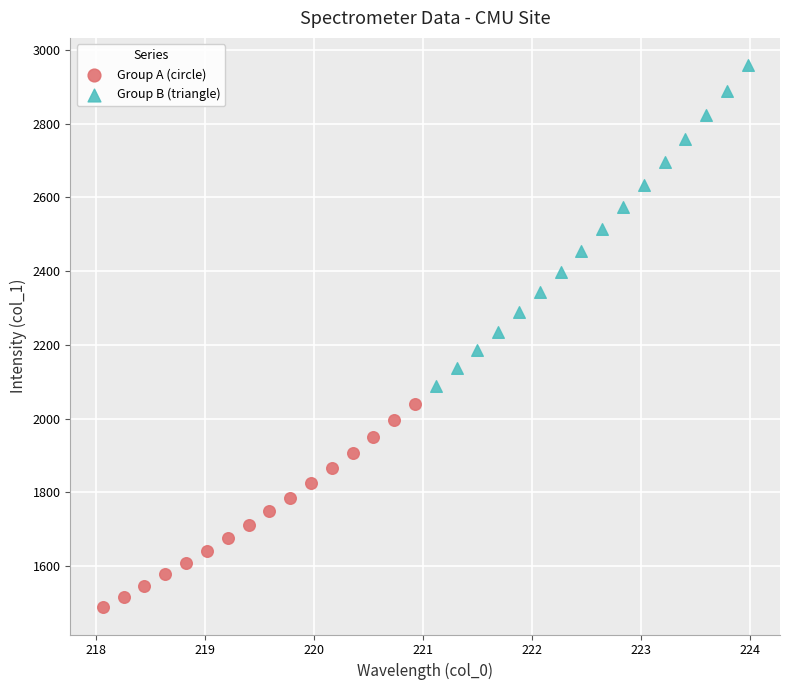

Which series contains the highest Y value?

Group B (triangle)